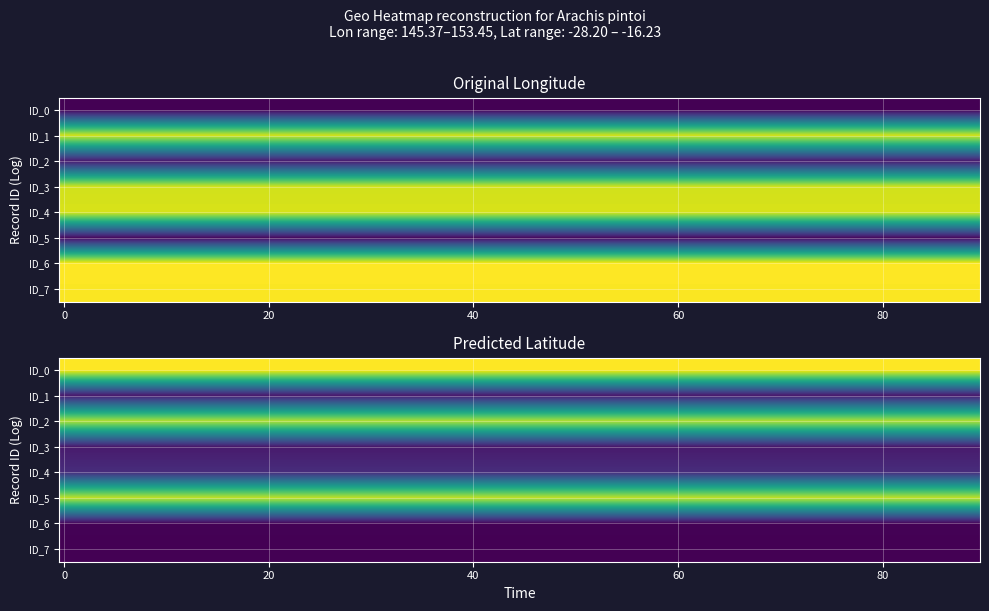

Reading right to left, what are all the values shown in this chart?

0: -16.2	145.4
1: -27.4	152.9
2: -17.6	145.9
3: -27.4	152.9
4: -26.7	153.0
5: -17.3	145.6
6: -28.1	153.4
7: -28.2	153.4